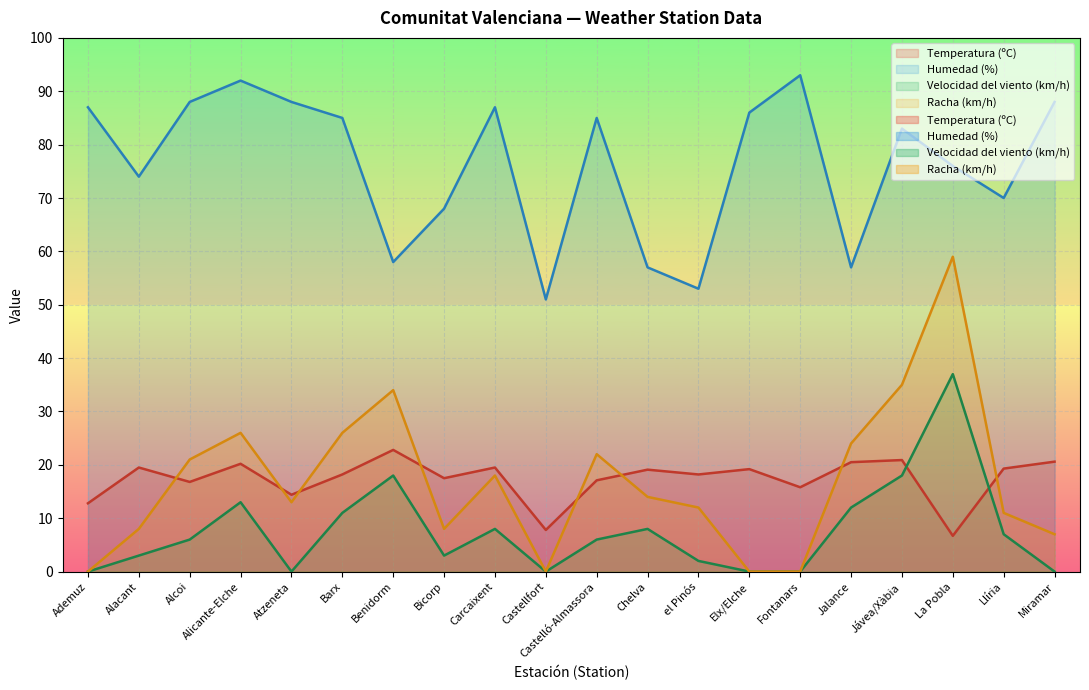

Which has a higher value, Jávea/Xàbia or Benidorm?

Benidorm